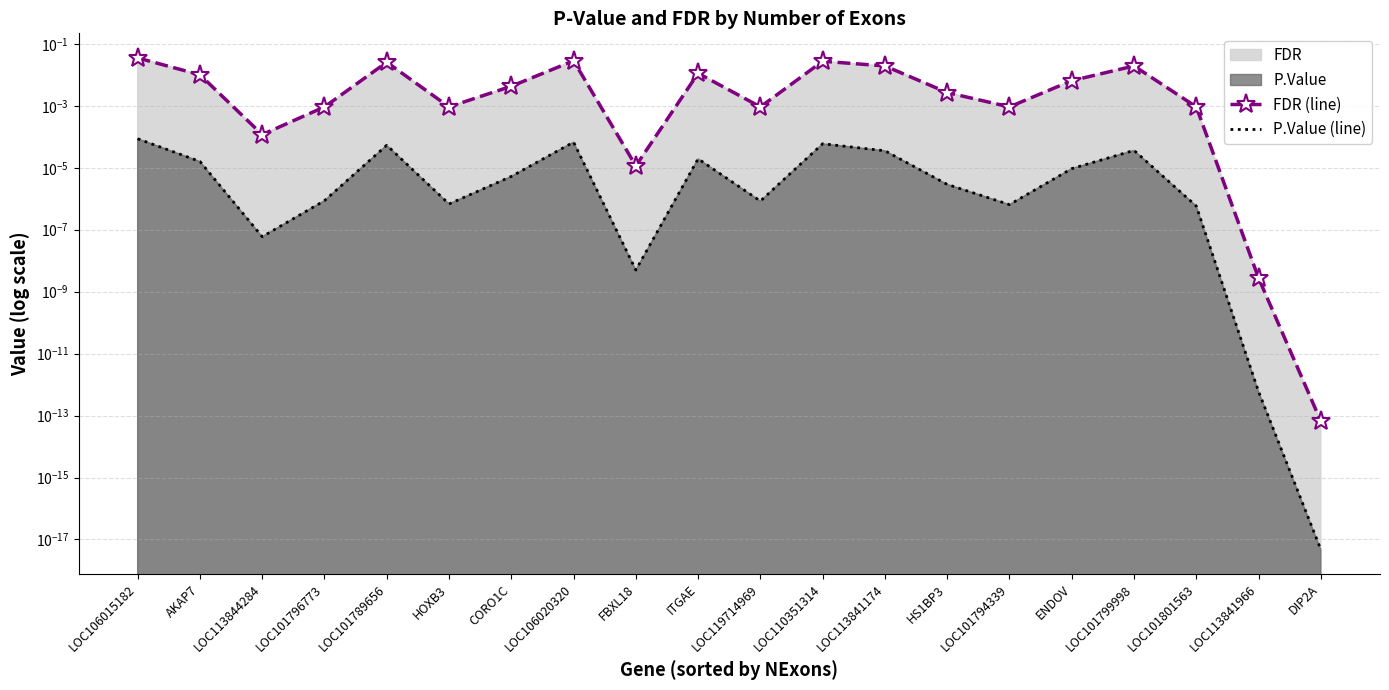

Which category has the lowest value in the FDR (line) series?

DIP2A